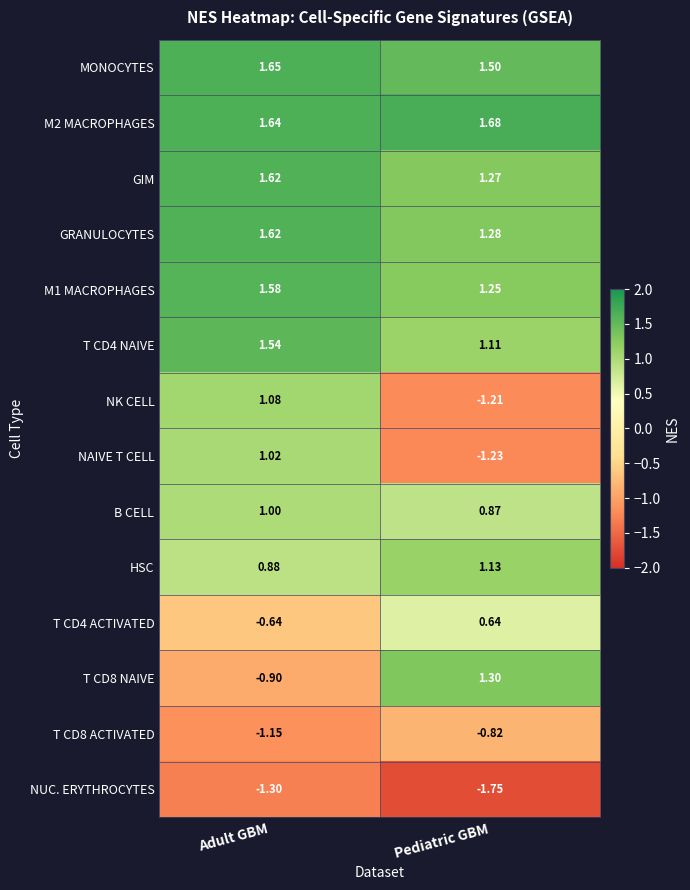

Which series has the largest total across all categories?

M2 MACROPHAGES